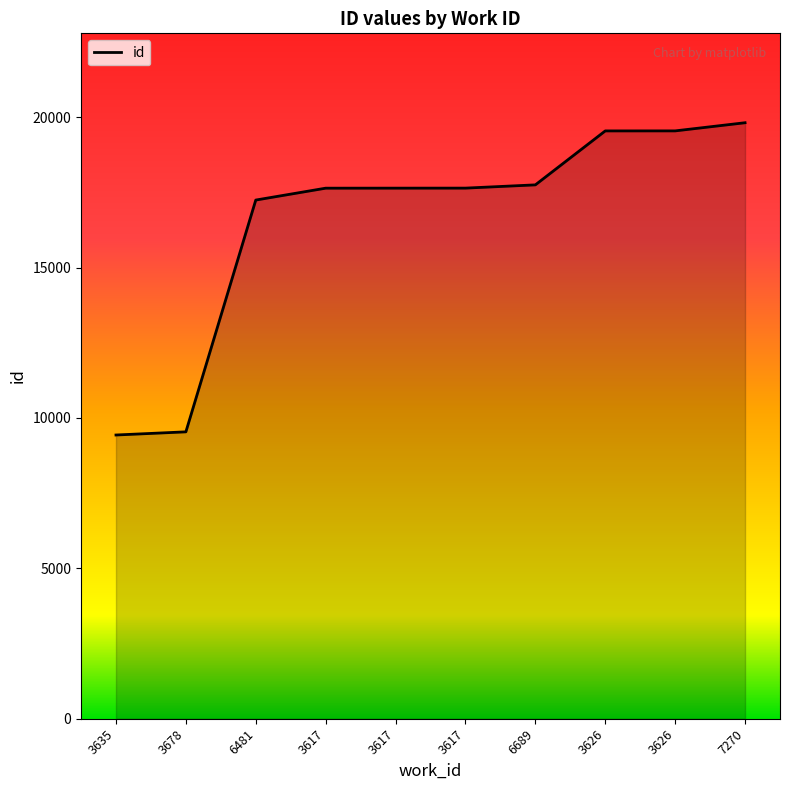

True or false: the data shows 8563 at 6689.

False